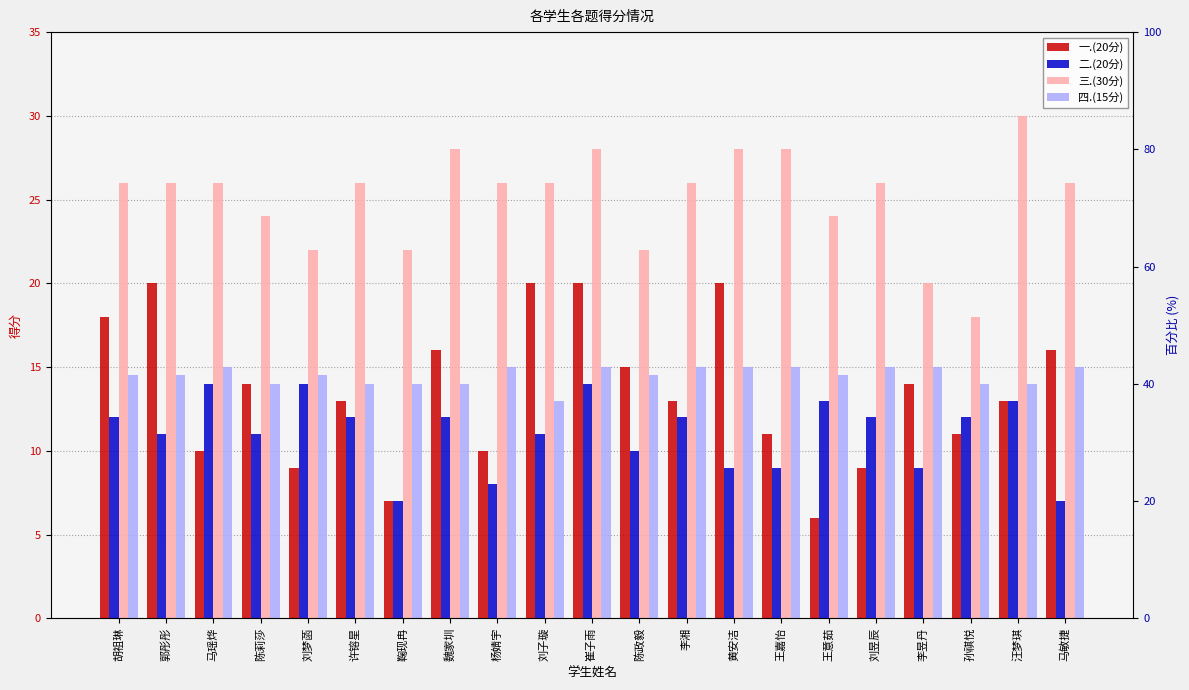

What is the average value of the 四.(15分) series?

14.5